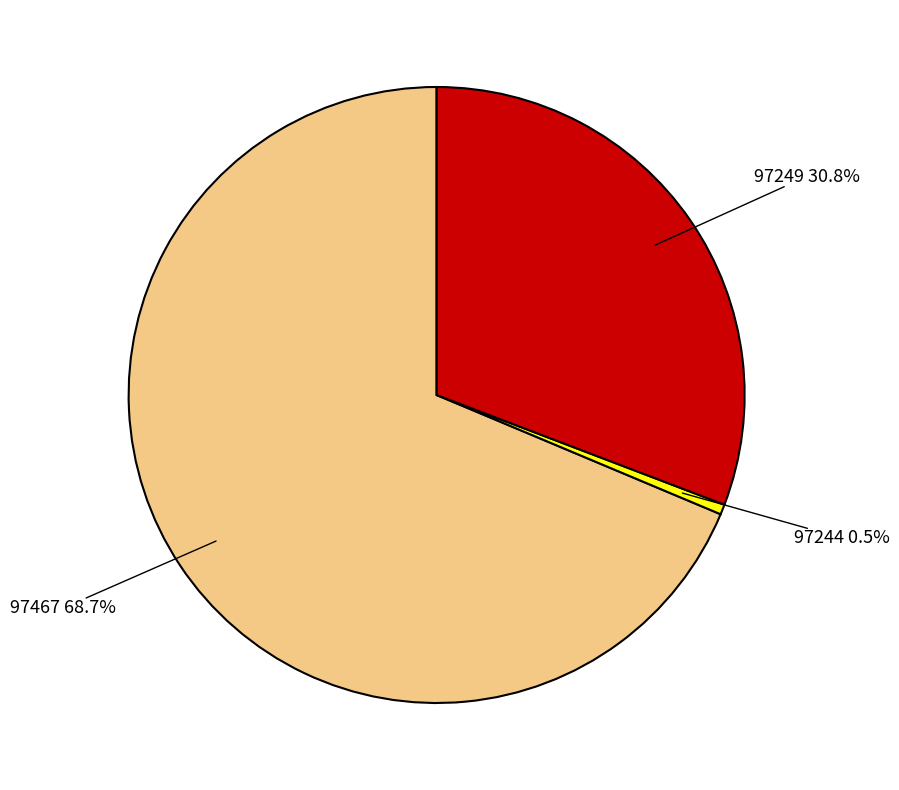

How many slices are in this pie chart?

3